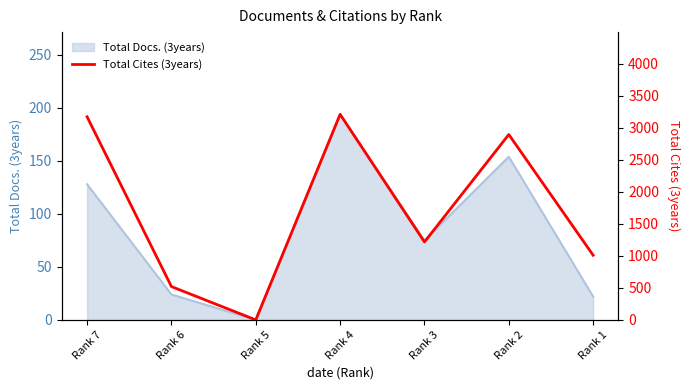

The value at Rank 1 is 1009. True or false?

True